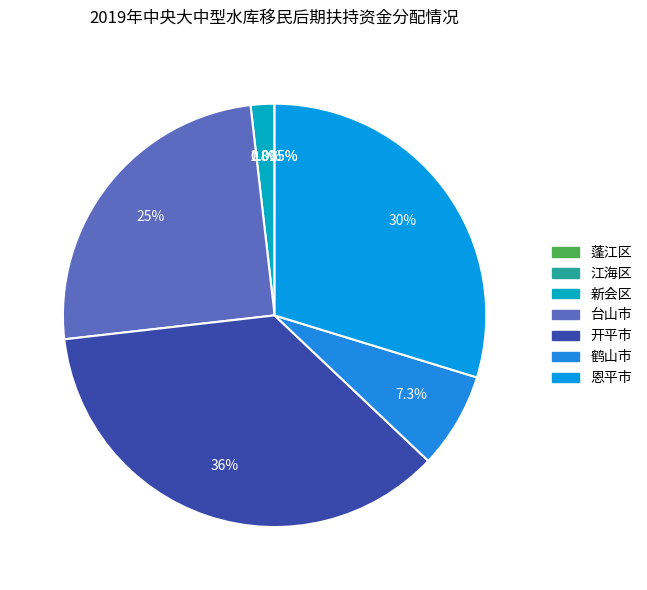

Approximately how many times larger is the value at 恩平市 compared to 新会区?

16.6